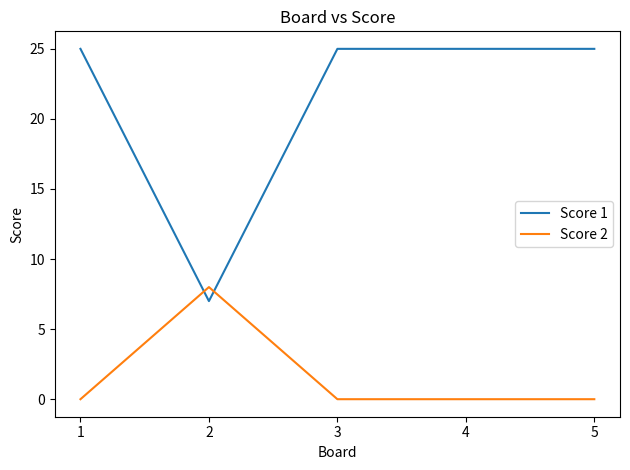

Reading left to right, extract all data points from this chart.

Score 1: 1=25	2=7	3=25	4=25	5=25
Score 2: 1=0	2=8	3=0	4=0	5=0